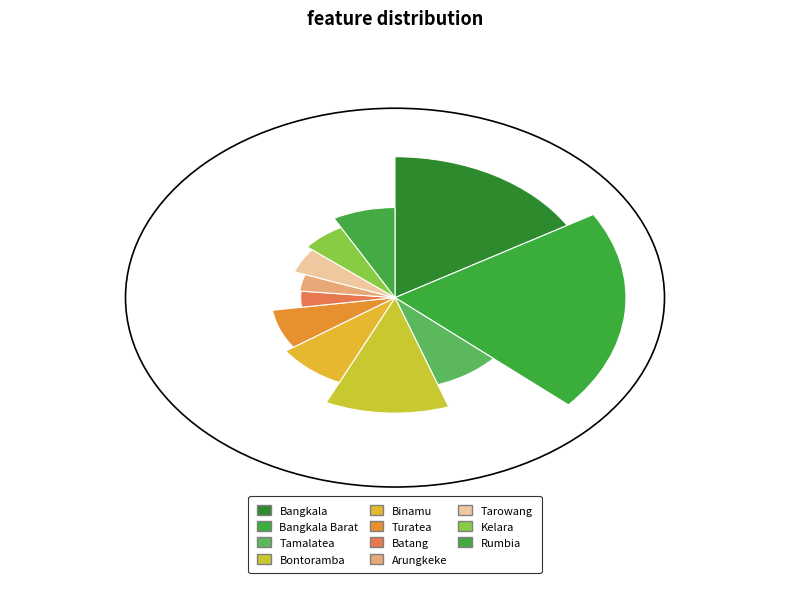

To the nearest percent, what is the combined percentage of Binamu and Tamalatea?

17%